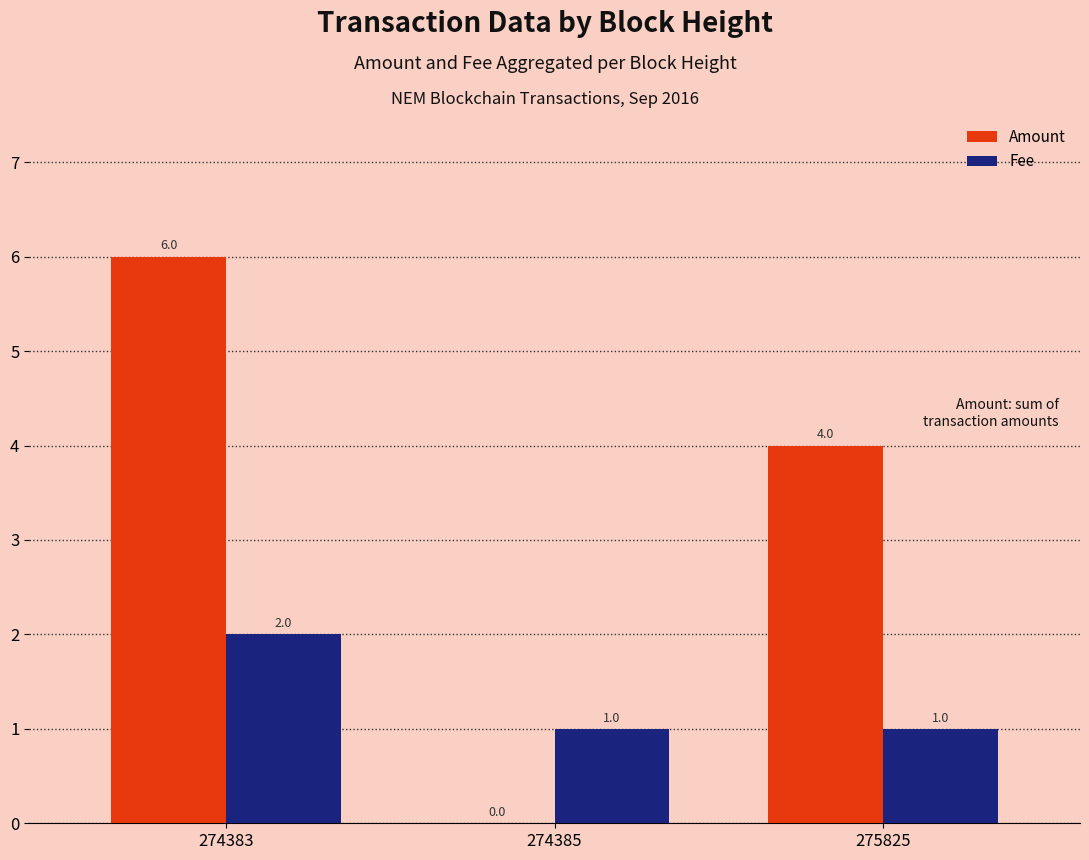

Reading left to right, extract all data points from this chart.

Amount: 274383=6	274385=0	275825=4
Fee: 274383=2	274385=1	275825=1